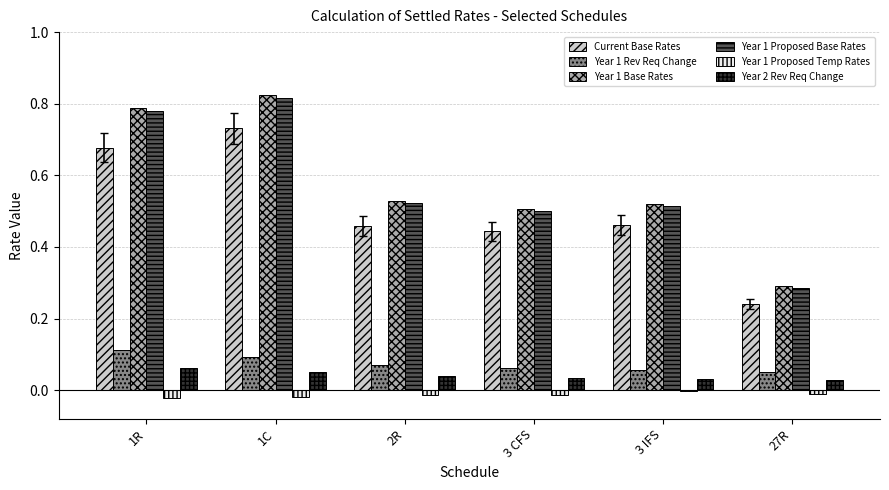

What is the total value across all series at 1R?

2.4